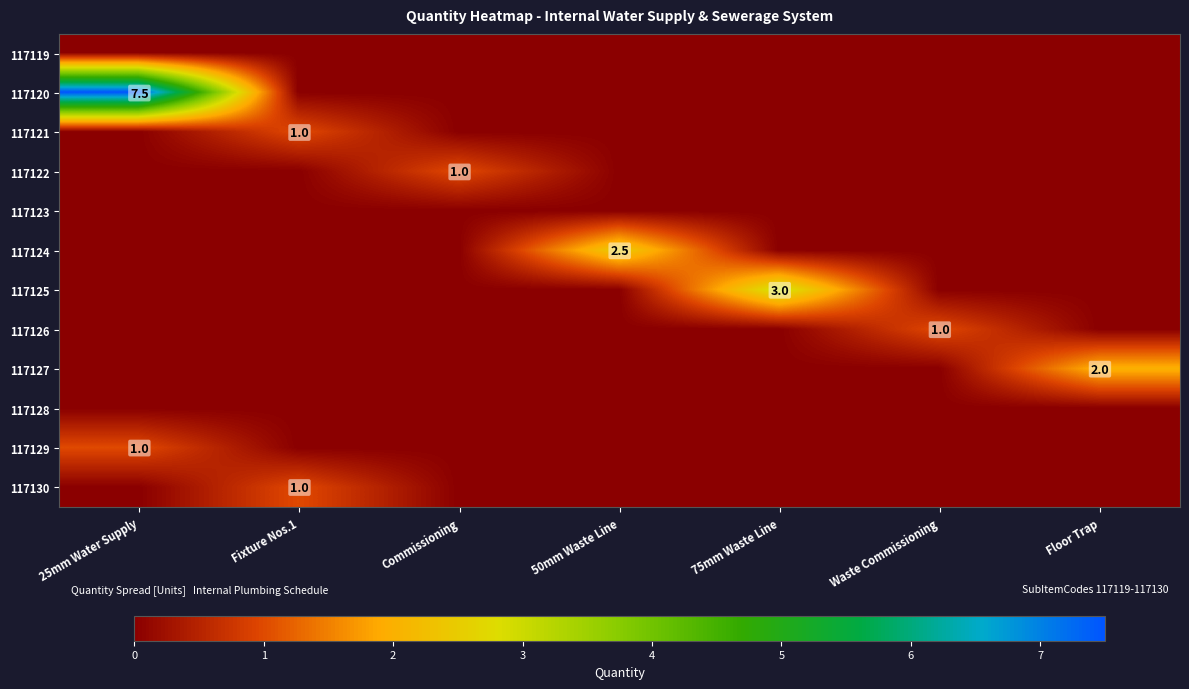

What is the spread (max minus min) of values at 25mm Water Supply?

7.5